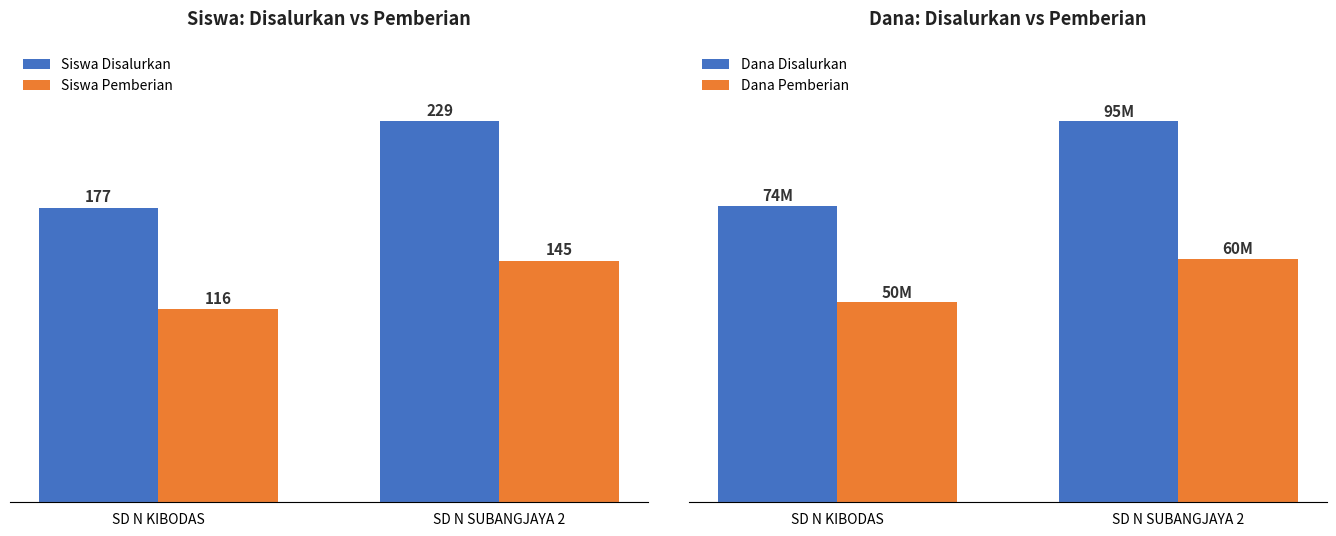

What value does the Dana Disalurkan series have at SD N SUBANGJAYA 2, to the nearest 50?

95400000